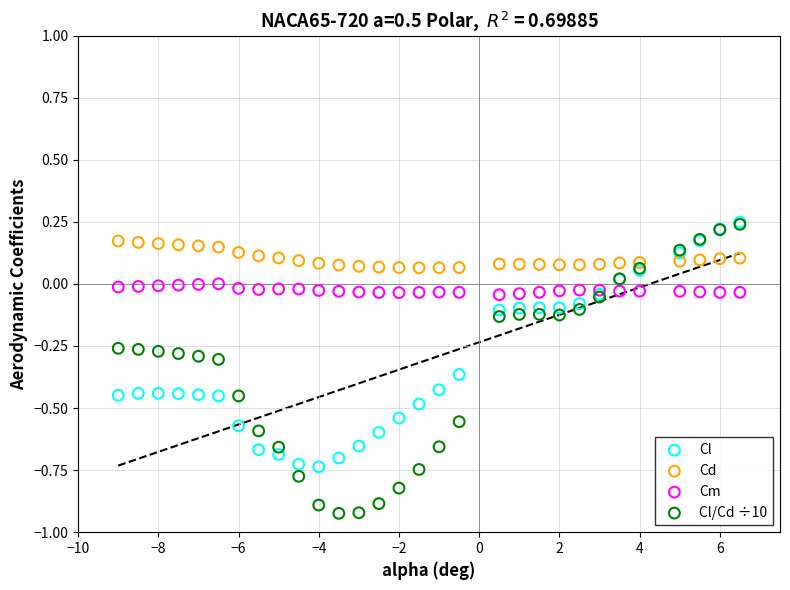

Which series has the largest Y range (max minus min)?

Cl/Cd ÷10